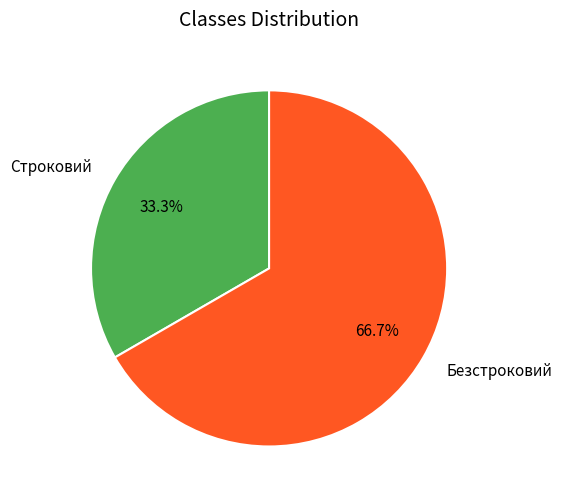

How many slices are in this pie chart?

2